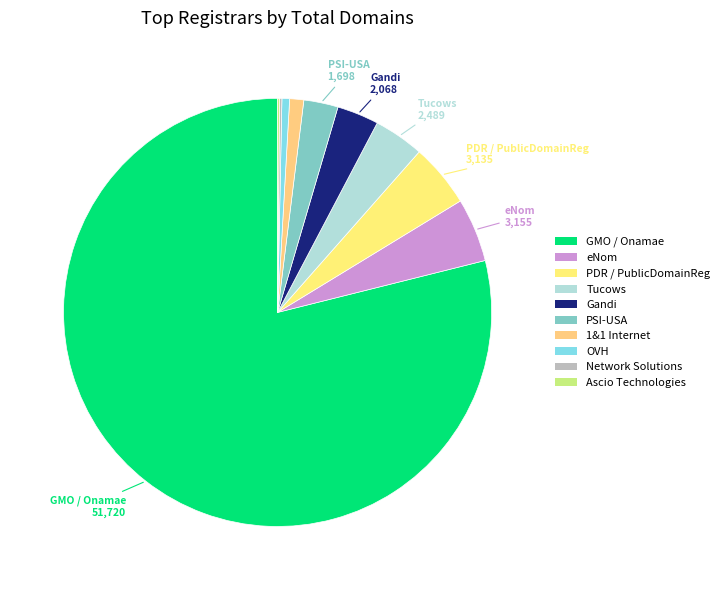

Which slice is the largest?

GMO Internet, Inc. d/b/a Onamae.com